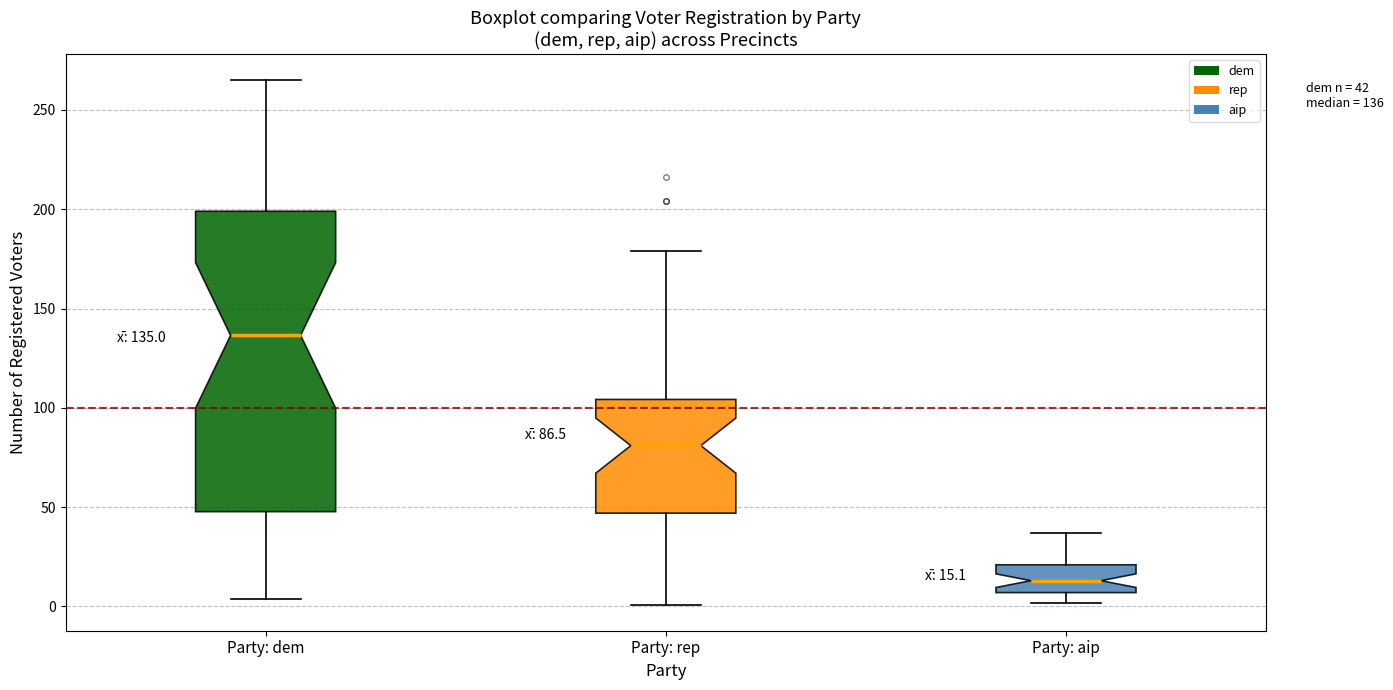

Which box is the tallest, from its lower edge to its upper edge?

Party: dem